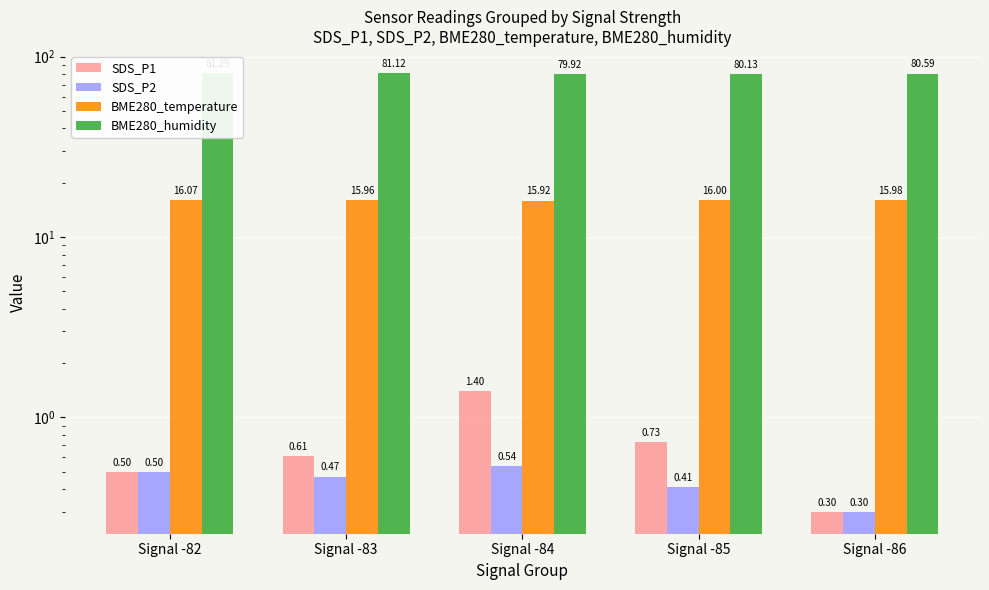

What is the total value across all series at Signal -86?

97.2